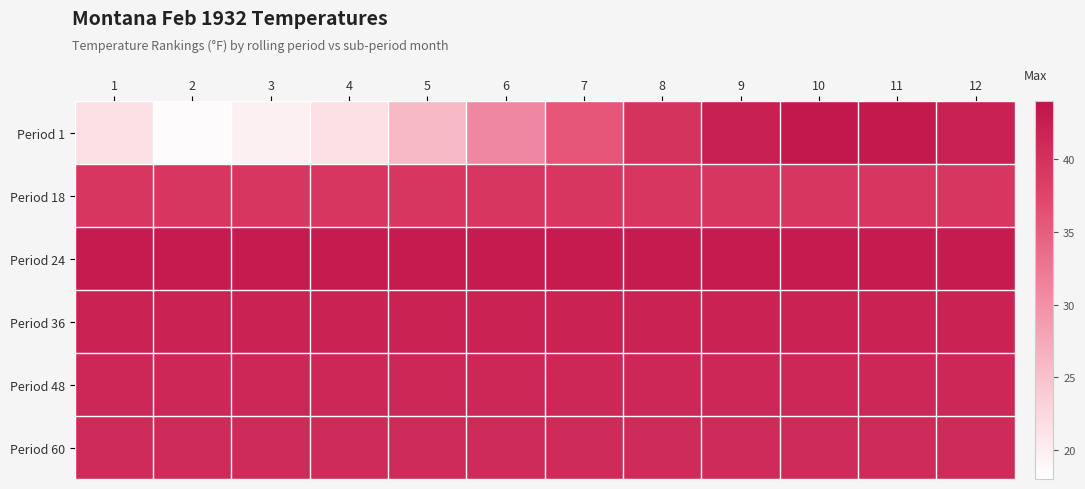

Reading left to right, what are all the values shown in this chart?

Period 1: 1=21.4	2=18.5	3=19.7	4=21.4	5=25.9	6=30.9	7=35.8	8=39.8	9=42.4	10=43.3	11=43.2	12=42.1
Period 18: 1=39.4	2=39.4	3=39.4	4=39.4	5=39.4	6=39.4	7=39.4	8=39.4	9=39.4	10=39.4	11=39.4	12=39.4
Period 24: 1=42.9	2=42.9	3=42.9	4=42.9	5=42.9	6=42.9	7=42.9	8=42.9	9=42.9	10=42.9	11=42.9	12=42.9
Period 36: 1=42.0	2=42.0	3=42.0	4=42.0	5=42.0	6=42.0	7=42.0	8=42.0	9=42.0	10=42.0	11=42.0	12=42.0
Period 48: 1=41.3	2=41.3	3=41.3	4=41.3	5=41.3	6=41.3	7=41.3	8=41.3	9=41.3	10=41.3	11=41.3	12=41.3
Period 60: 1=40.8	2=40.8	3=40.8	4=40.8	5=40.8	6=40.8	7=40.8	8=40.8	9=40.8	10=40.8	11=40.8	12=40.8